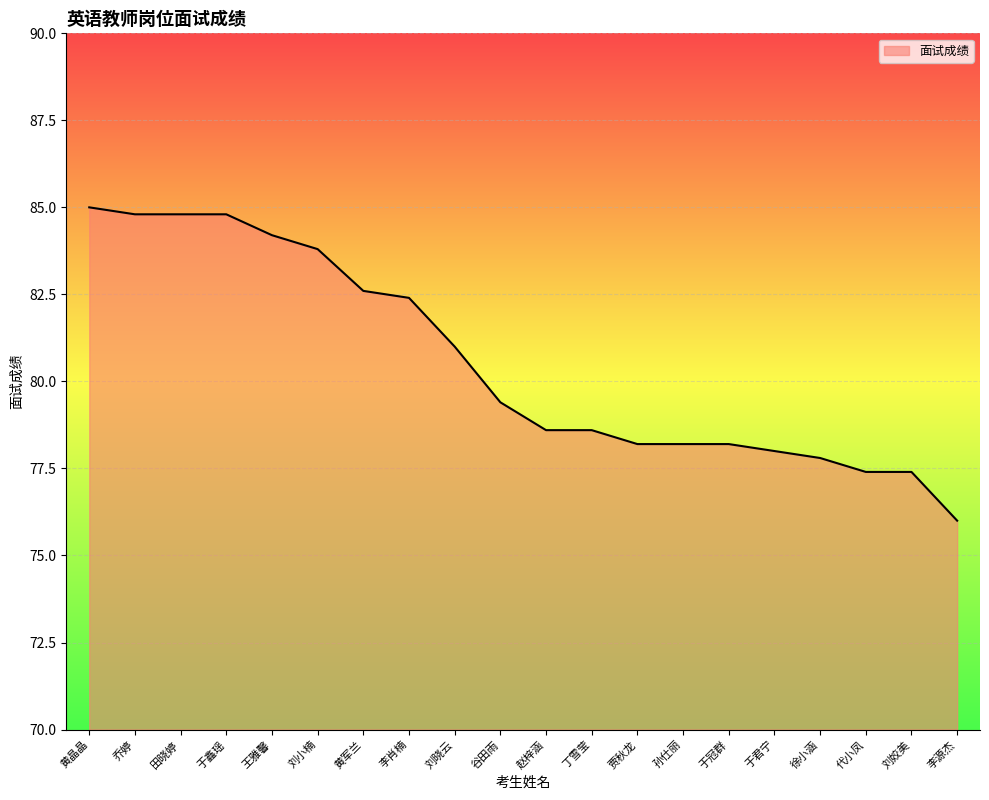

At which category does the chart reach its minimum across all series?

李源杰